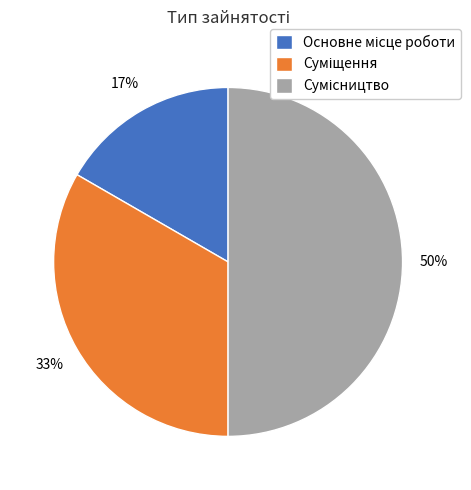

To the nearest percent, what is the difference between the largest and smallest slice percentages?

33%